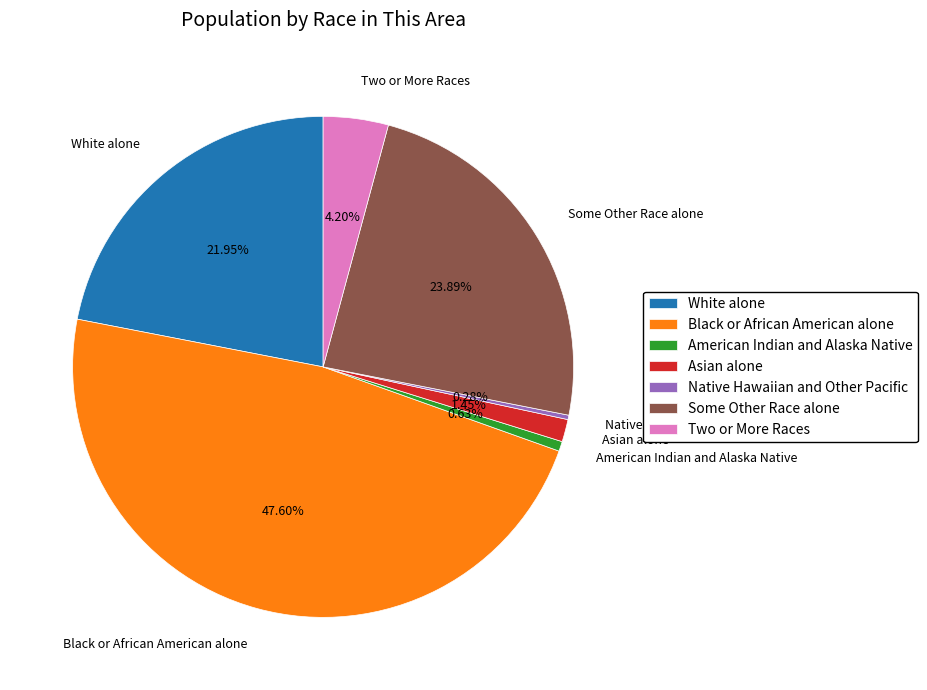

To the nearest percent, what percentage of the pie is White alone?

22%